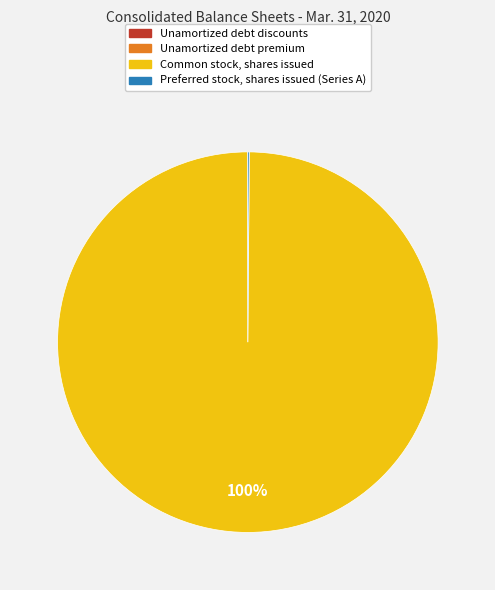

Which category accounts for the majority?

Common stock, shares issued